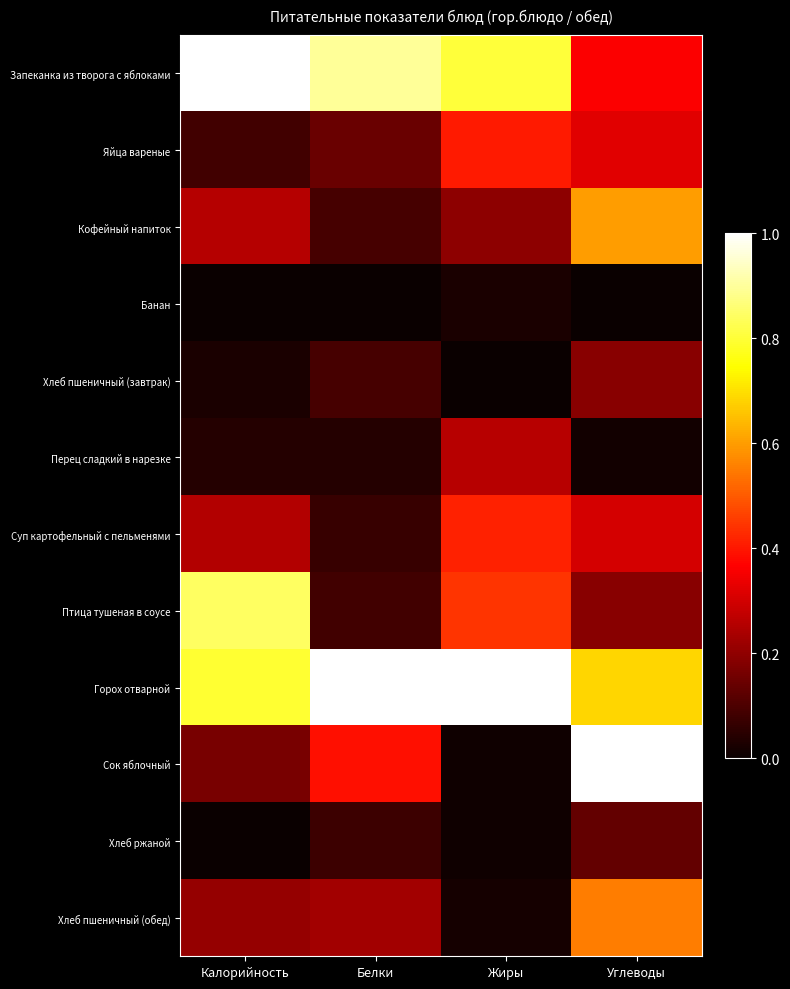

Rank the series at Калорийность from highest to lowest value.

Запеканка из творога с яблоками, Птица тушеная в соусе, Горох отварной, Кофейный напиток, Суп картофельный с пельменями, Хлеб пшеничный (обед), Сок яблочный, Яйца вареные, Перец сладкий в нарезке, Хлеб пшеничный (завтрак), Банан, Хлеб ржаной